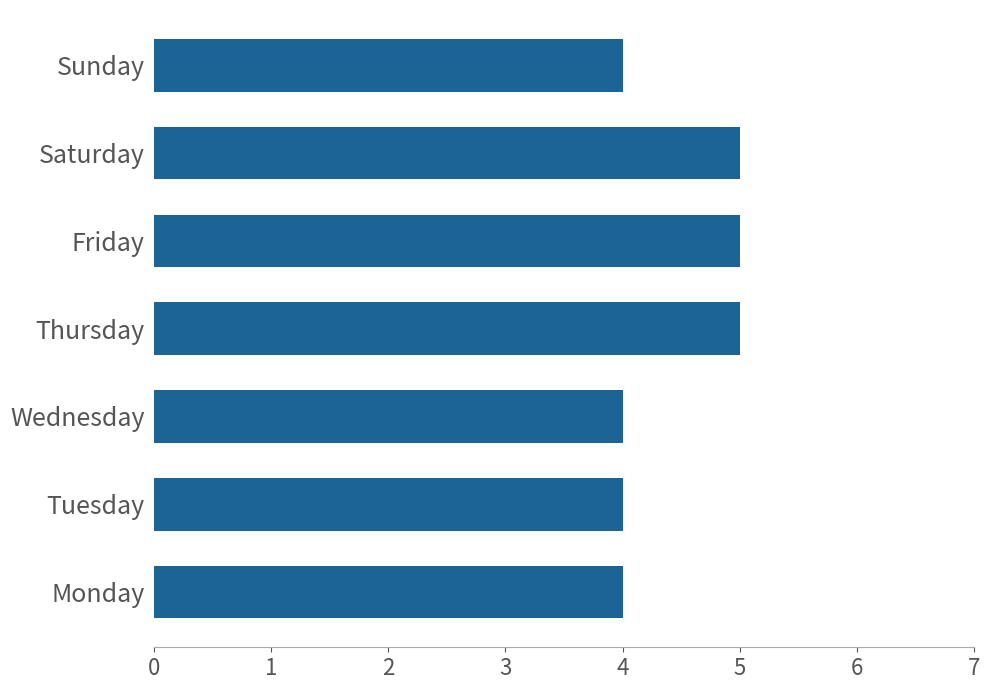

What is the change in value from Wednesday to Saturday?

+1